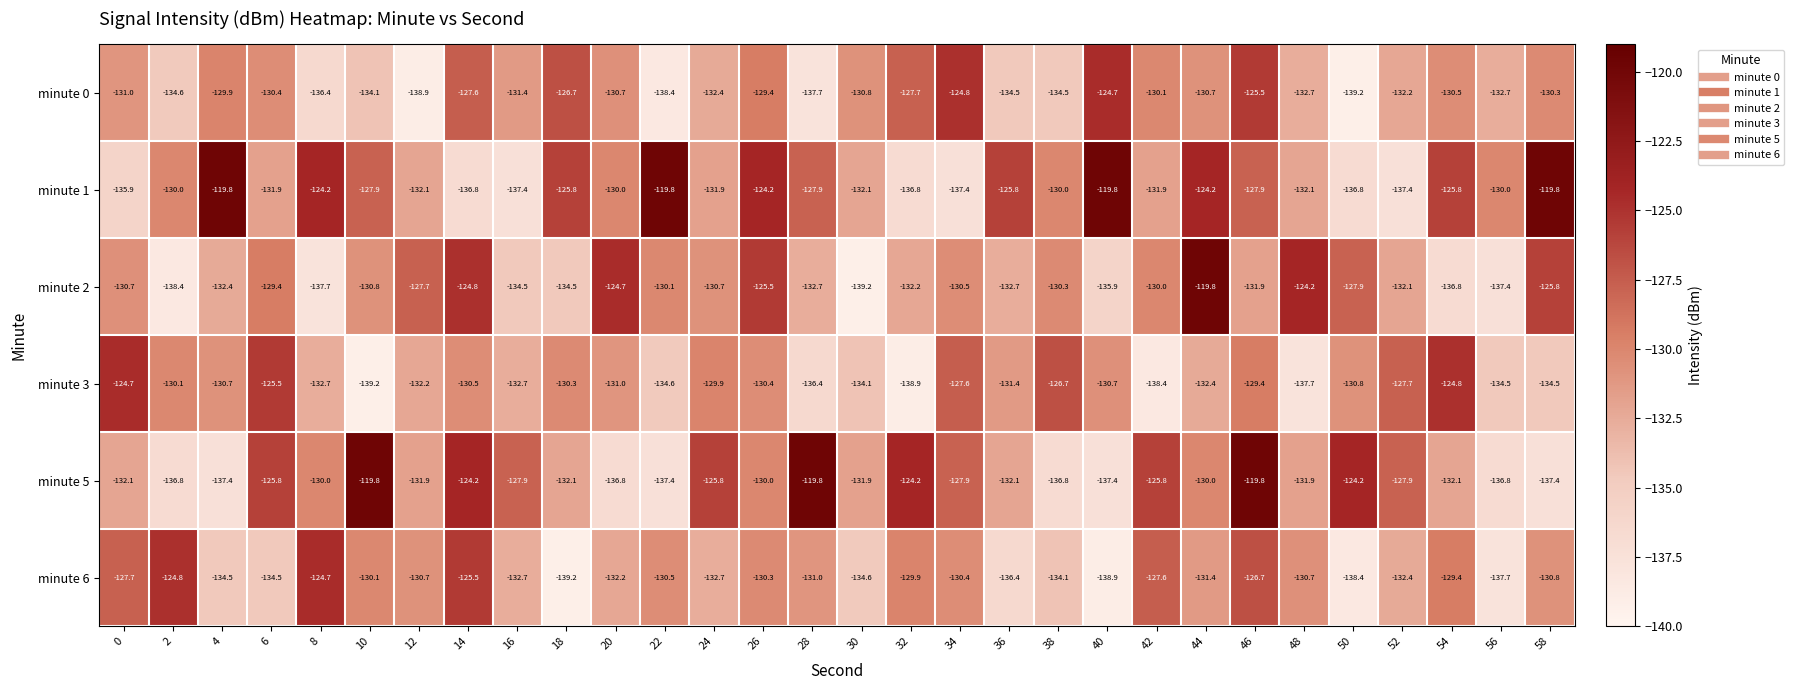

What is the sum of the minute 3 values at 16 and 12?

-264.9